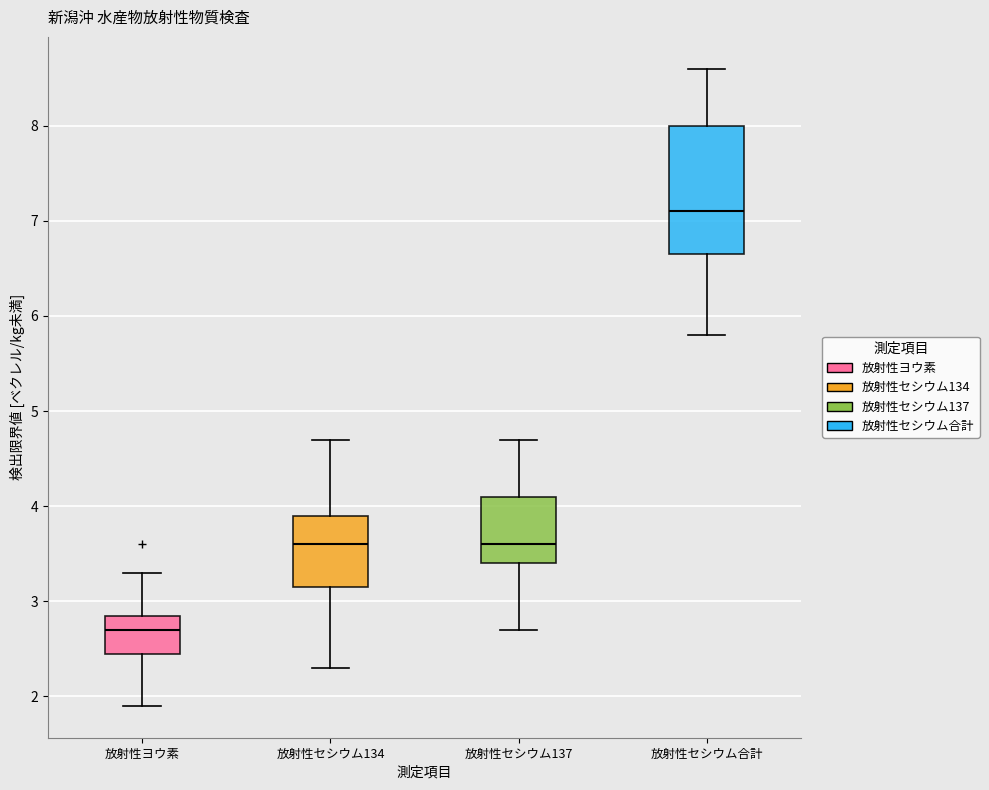

Where is the upper edge of the box for 放射性セシウム137 on the y-axis? The values are not printed on the chart, so give them approximately, as read against the axis.

4.1